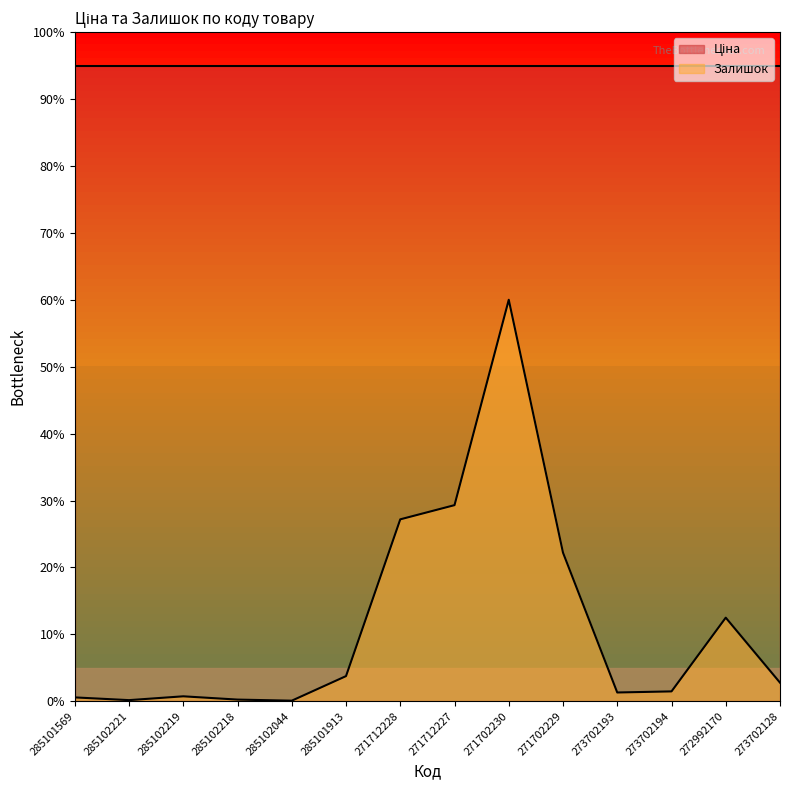

Is it true that the value at 285102044 is 0.0?

False